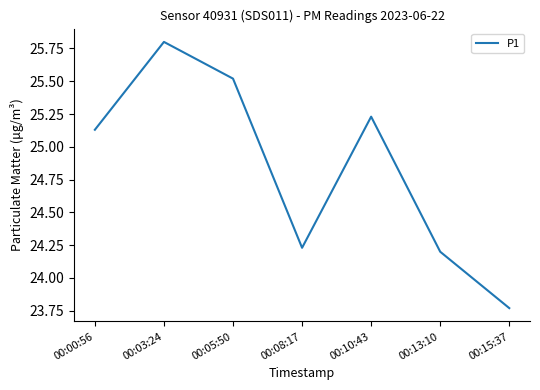

At which category does the chart reach its minimum across all series?

00:15:37